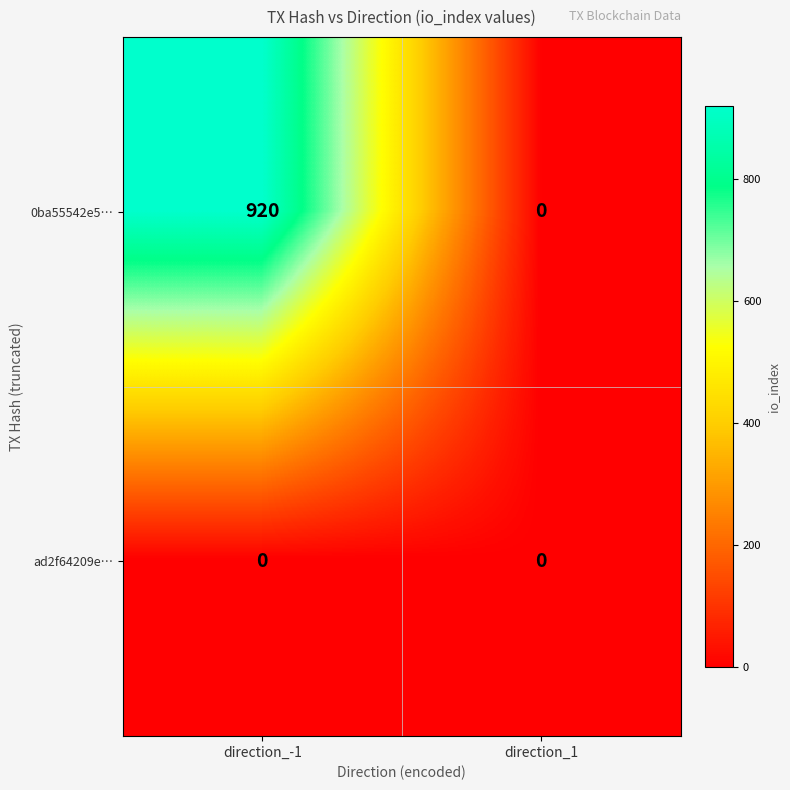

The 0ba55542e5… series shows -572 at direction_1. True or false?

False